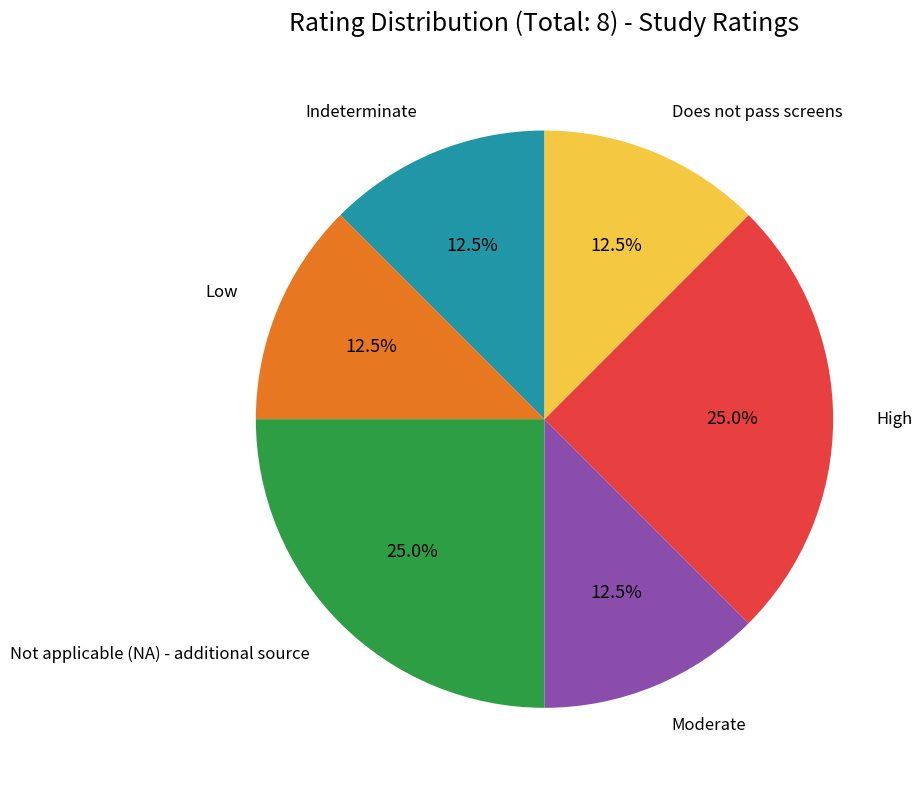

Does any single category account for the majority?

No